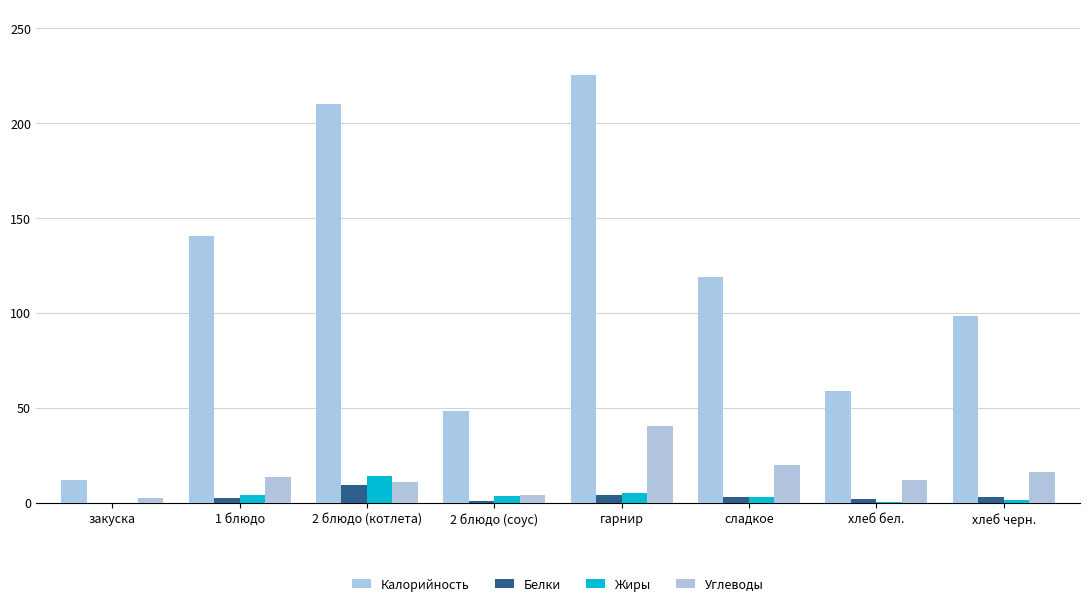

Between сладкое and 1 блюдо, which is larger?

1 блюдо